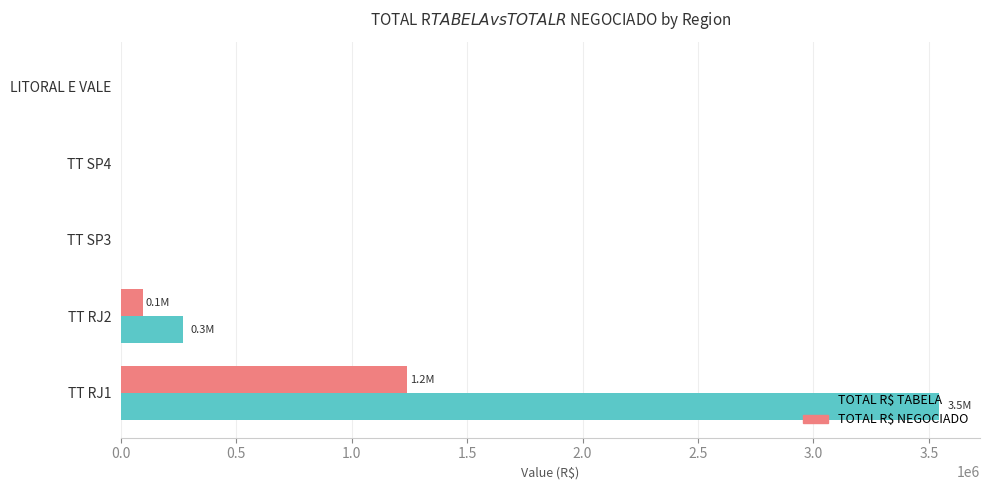

The value of TOTAL R$ TABELA at TT RJ1 is 6306134.7. True or false?

False